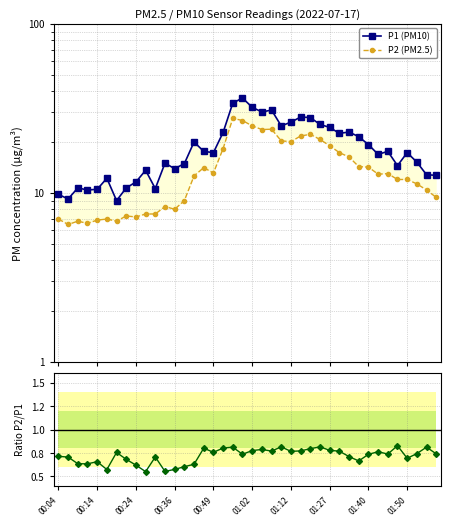

What is the maximum value for P2/P1?

0.8